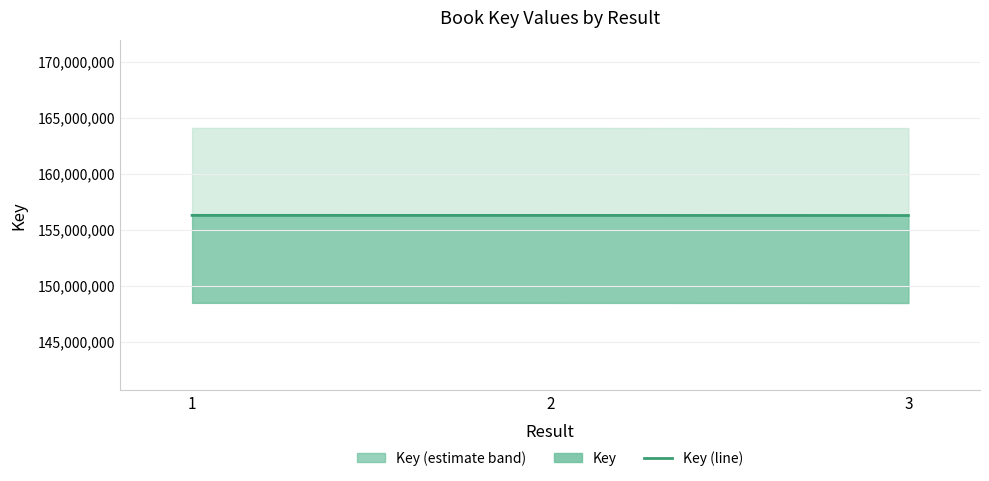

What is the value of the 3rd point from the left?

156271371